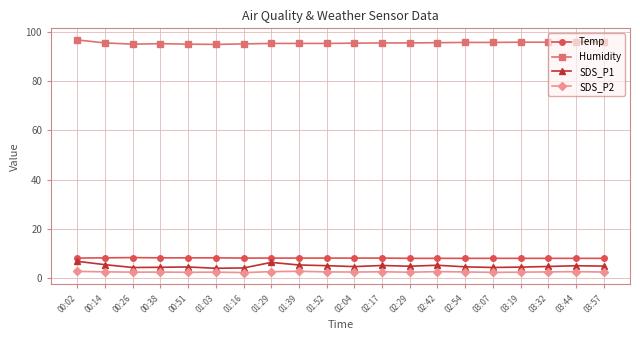

Count the number of categories in the chart.

20